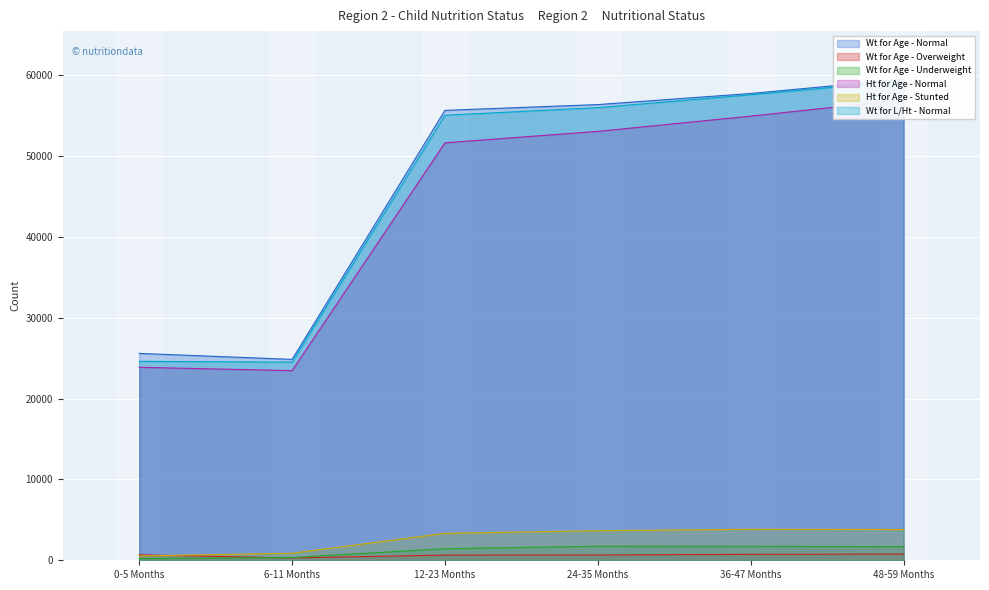

Rank the series at 6-11 Months from lowest to highest value.

Wt for Age - Overweight, Wt for Age - Underweight, Ht for Age - Stunted, Ht for Age - Normal, Wt for L/Ht - Normal, Wt for Age - Normal